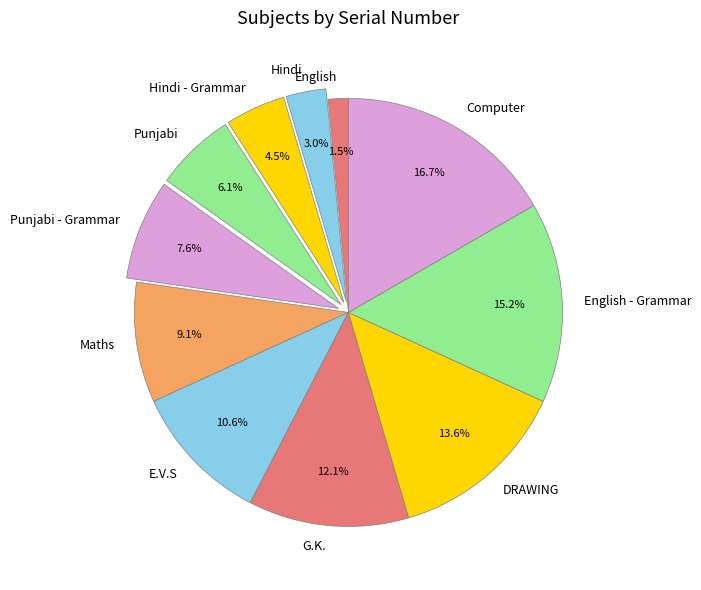

What percentage is NOT represented by Maths?

90.9%